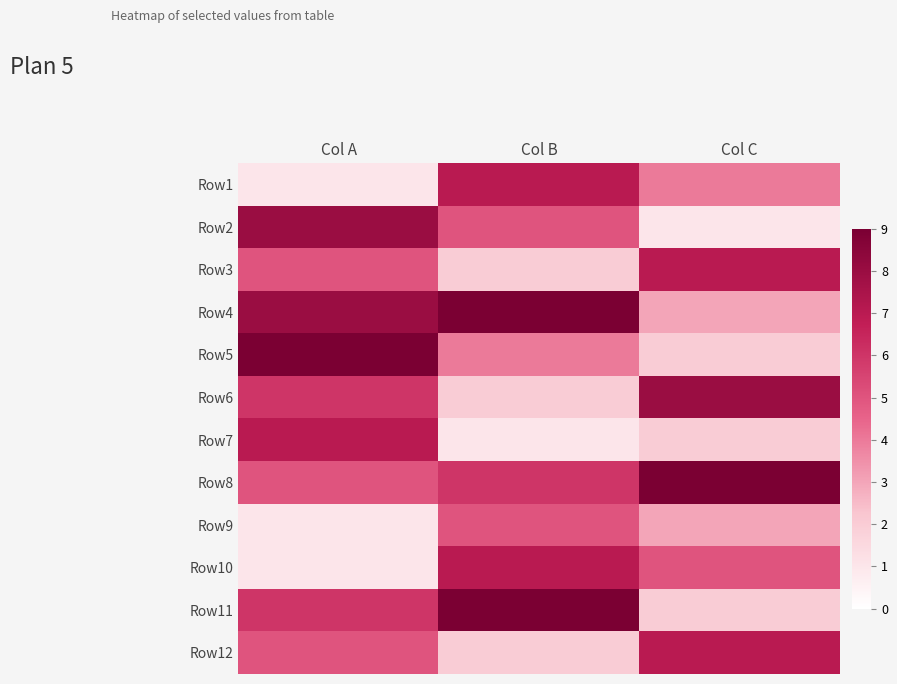

How many values in the Row4 series exceed 8?

1